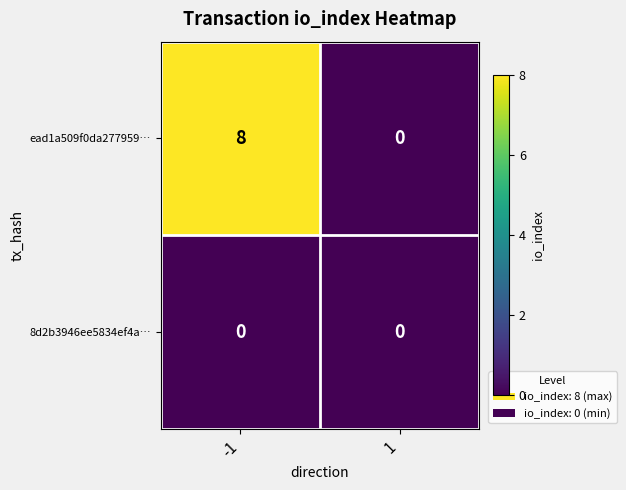

Rank the series by their maximum value, from lowest to highest.

8d2b3946ee5834ef4a…, ead1a509f0da277959…